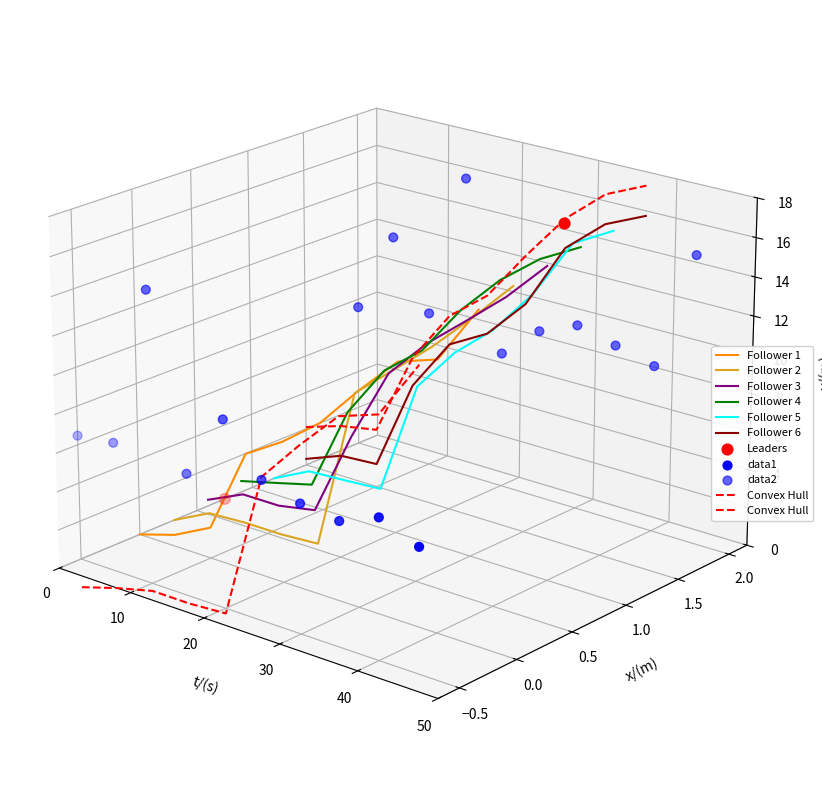

Which series has the widest spread of Y values?

Follower 5